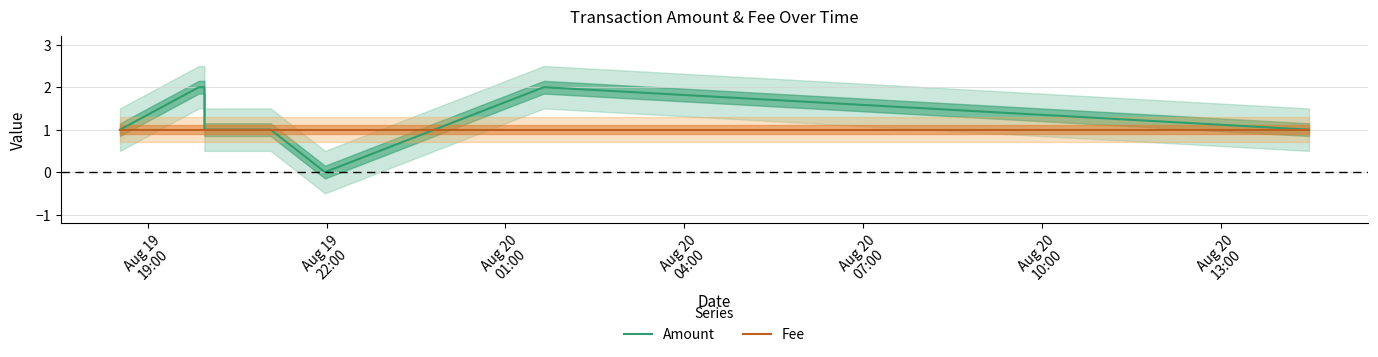

What is the average value of the Fee series?

1